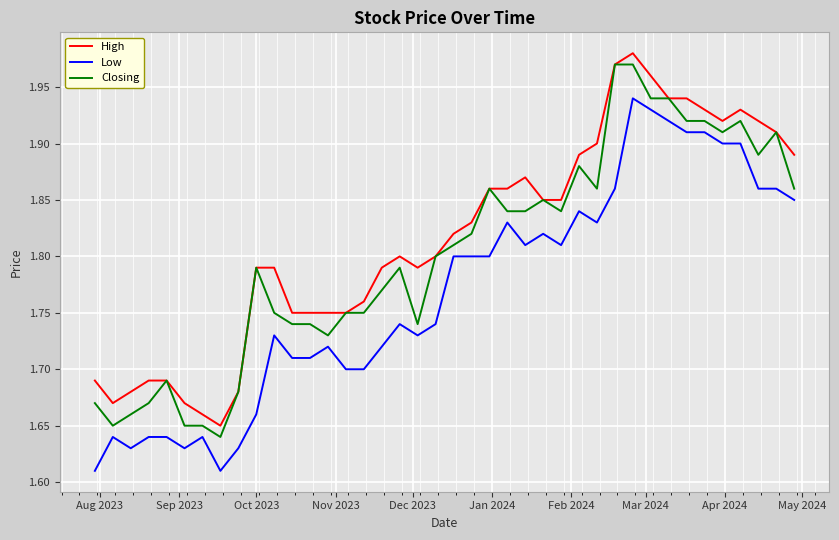

List the series in order of their overall mean, lowest first.

Low, Closing, High